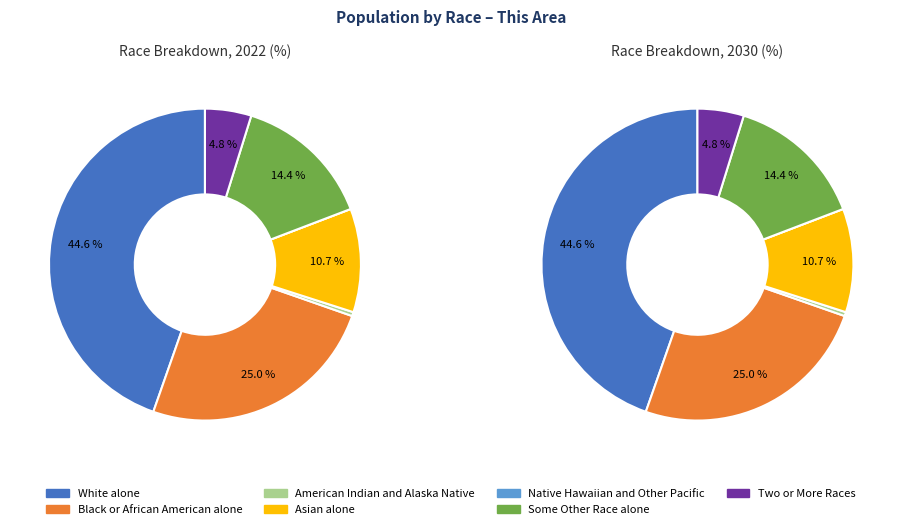

Which category has the smallest portion of the pie?

Native Hawaiian and Other Pacific